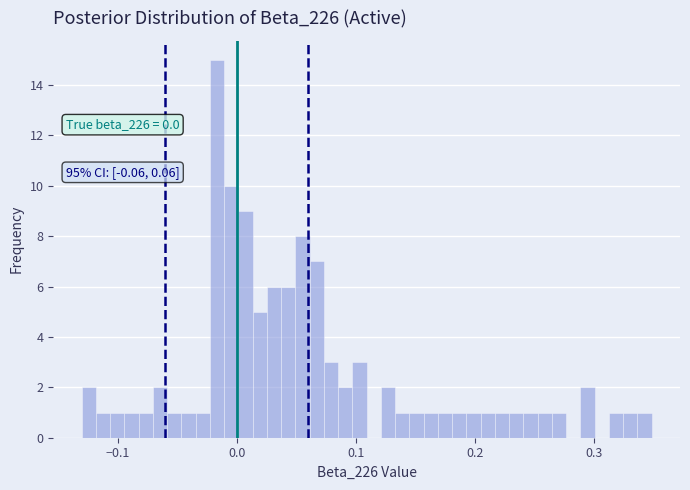

Read against the x-axis, roughly where is the centre of the tallest bar?

-0.02